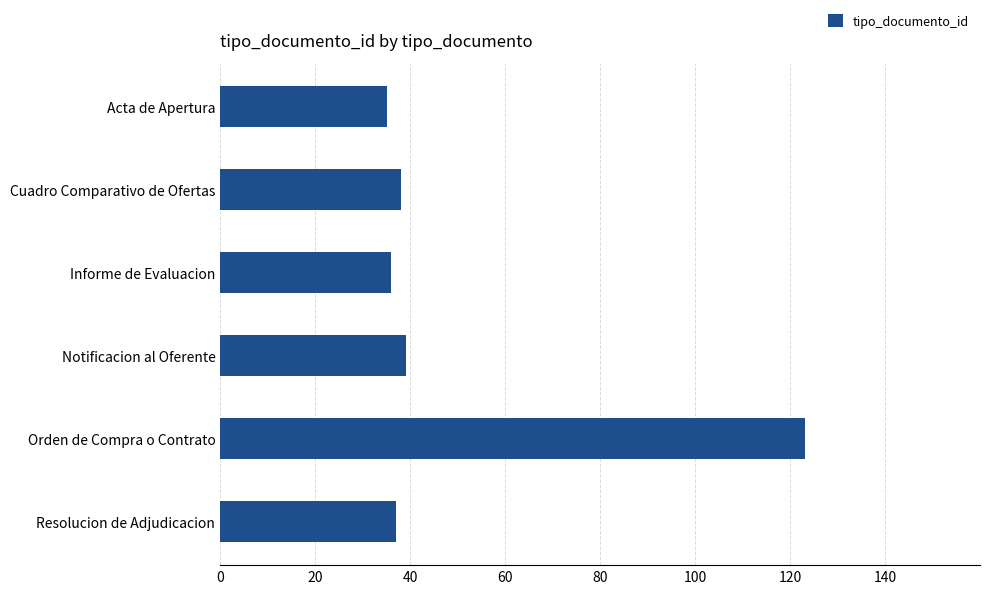

What is the difference between the maximum and minimum values?

88